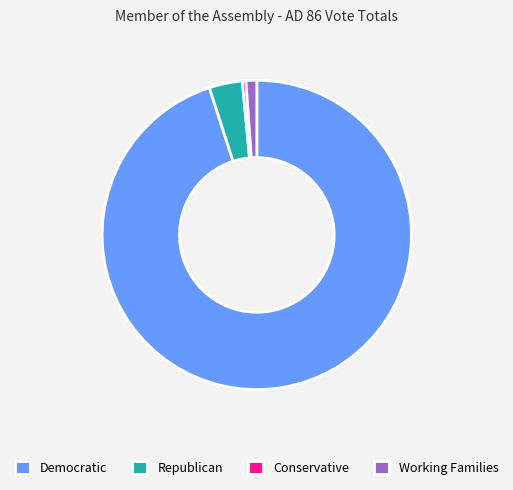

The Working Families slice represents 1% of the pie. True or false?

True